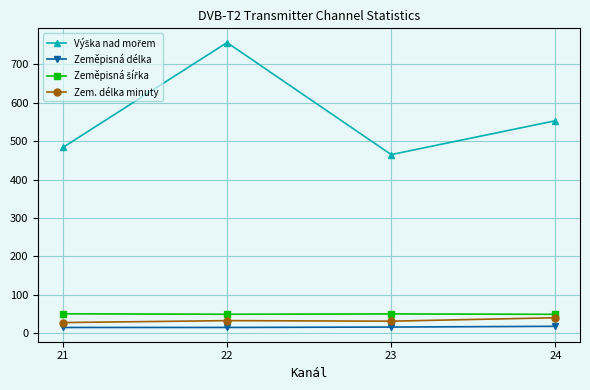

True or false: Zeměpisná délka has more than 2 interior local peaks.

False